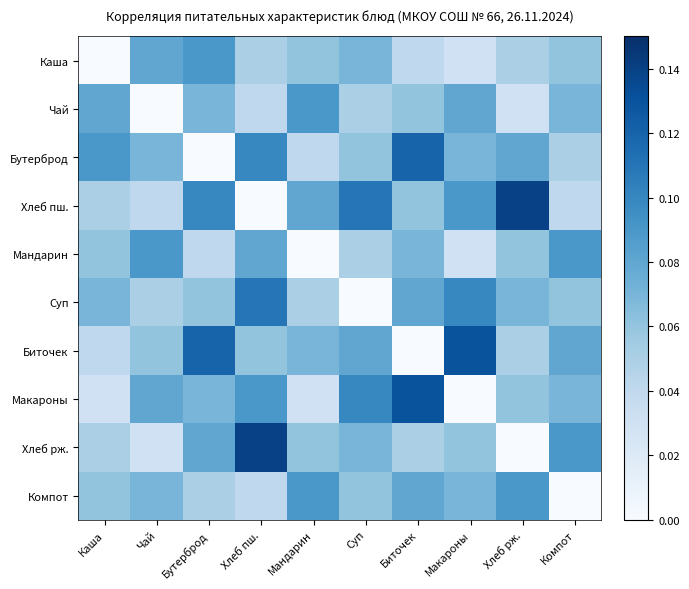

Count the number of data series in this chart.

10